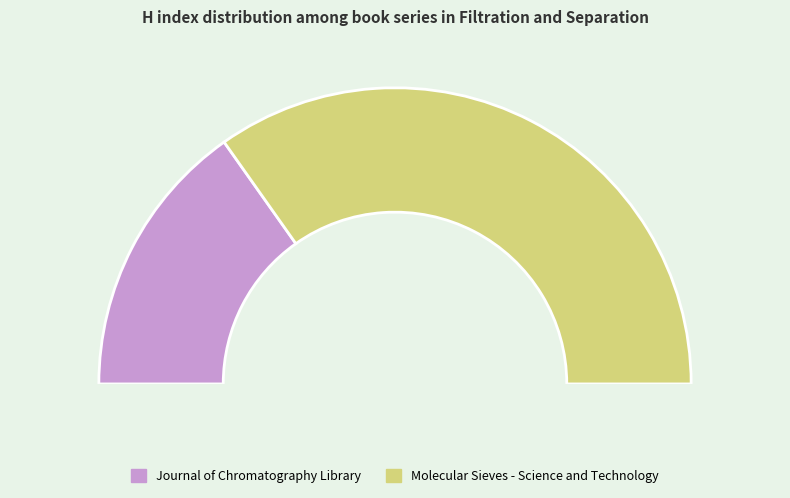

What is the largest slice in the pie chart?

Molecular Sieves - Science and Technology